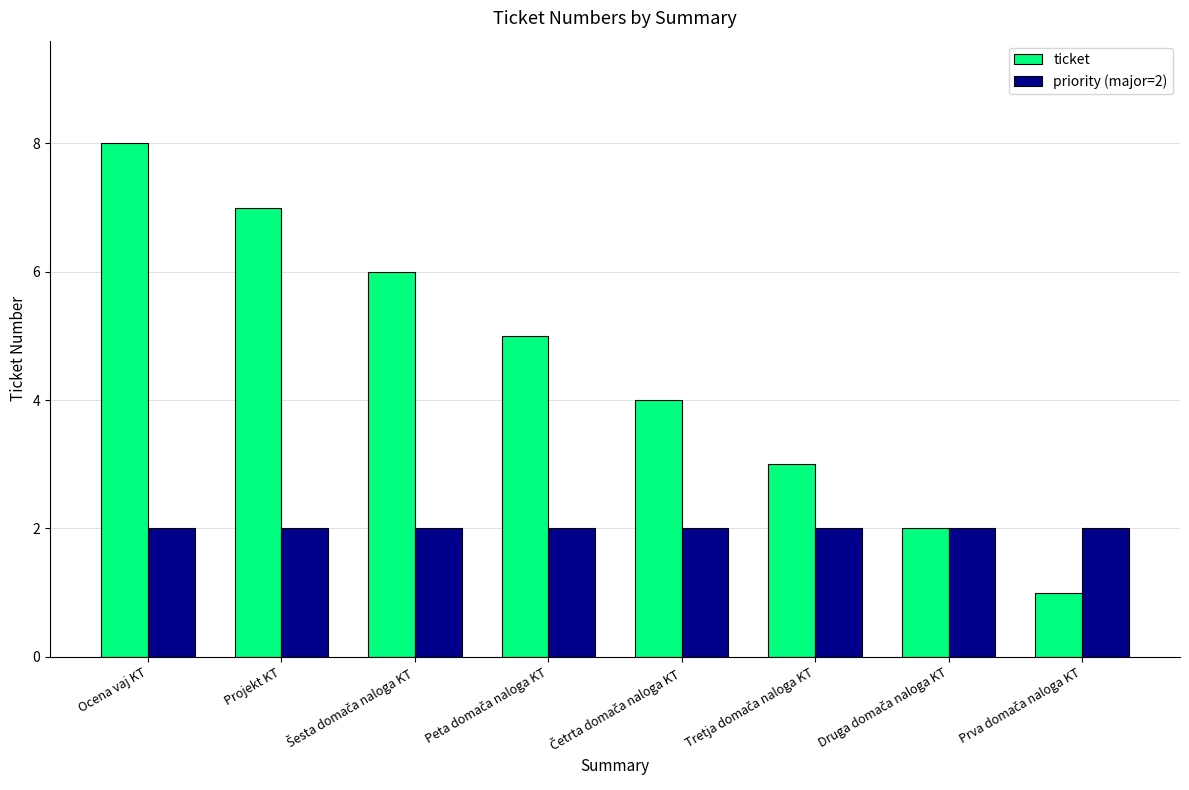

At which category is the sum across all series the highest?

Ocena vaj KT